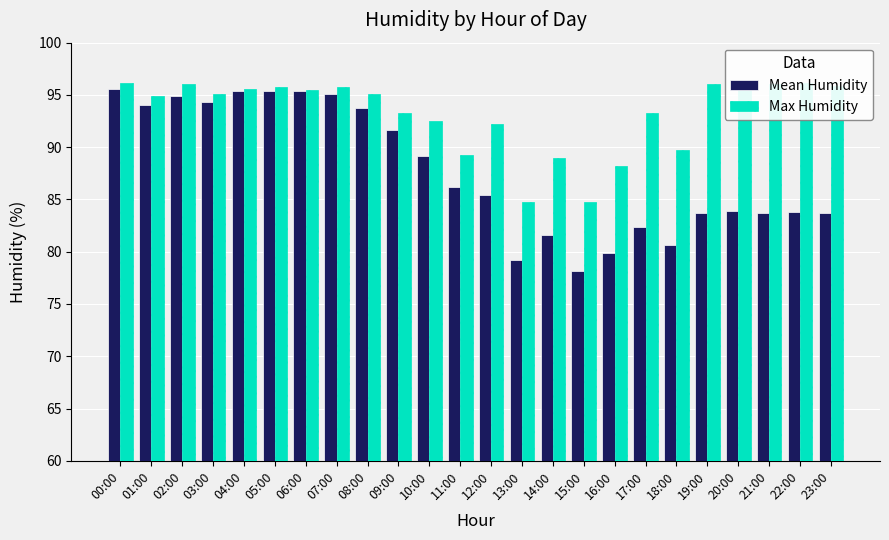

Which label corresponds to the smallest value in the chart?

15:00